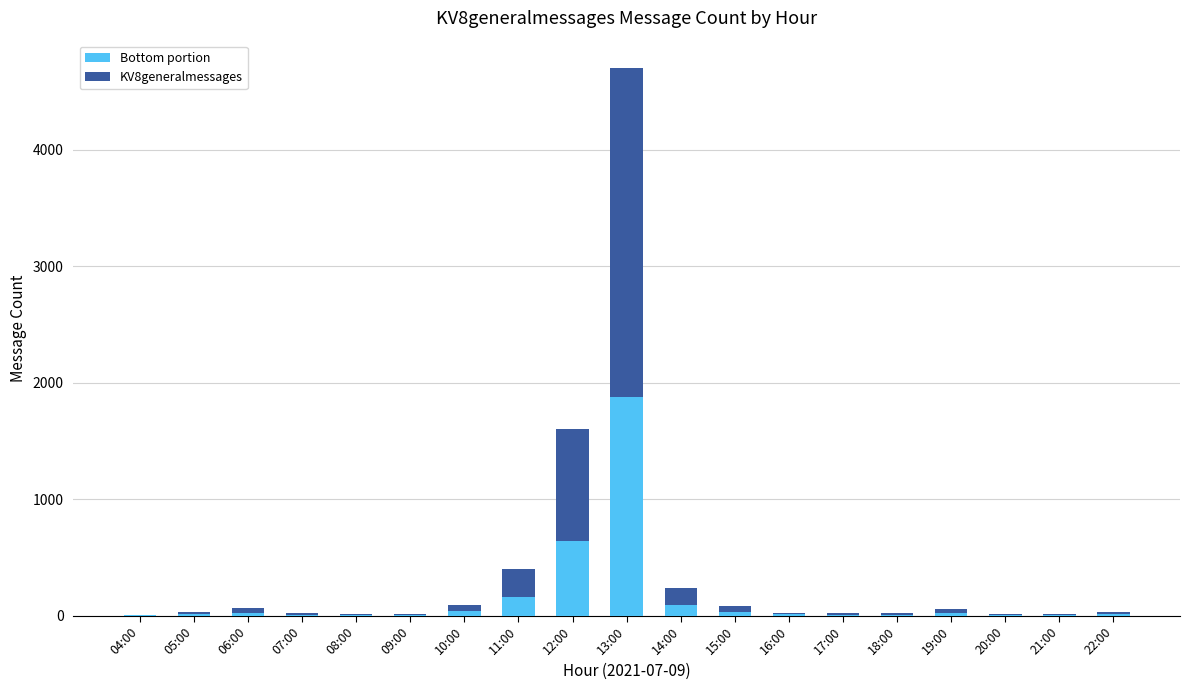

What is the maximum value for Bottom portion?

1880.0